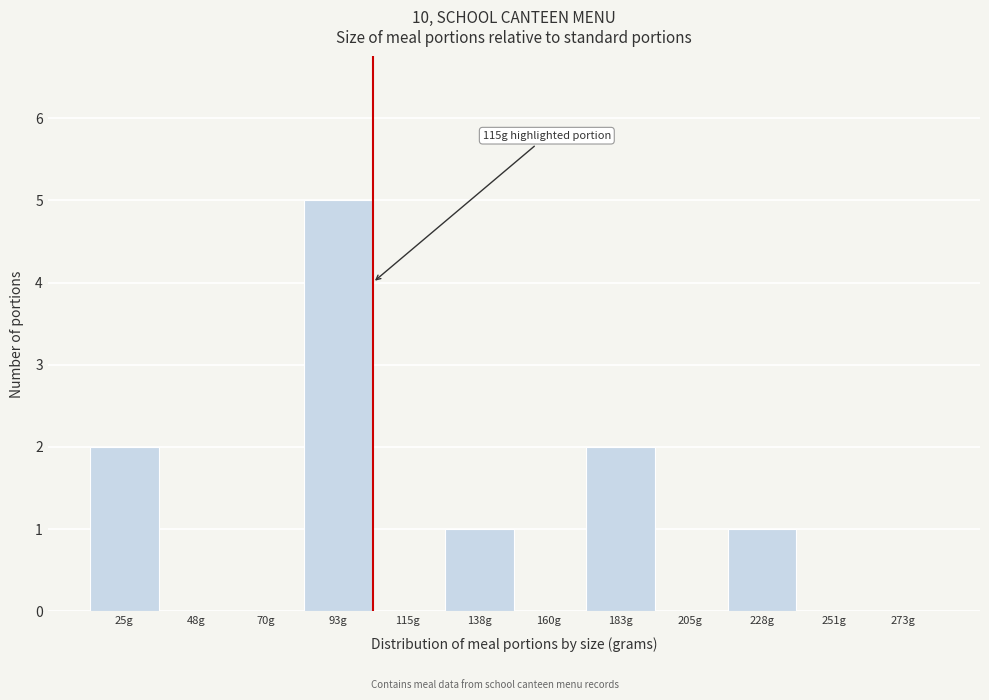

Reading left to right, what are all the values shown in this chart?

25g=2	48g=0	70g=0	93g=5	115g=0	138g=1	160g=0	183g=2	205g=0	228g=1	251g=0	273g=0